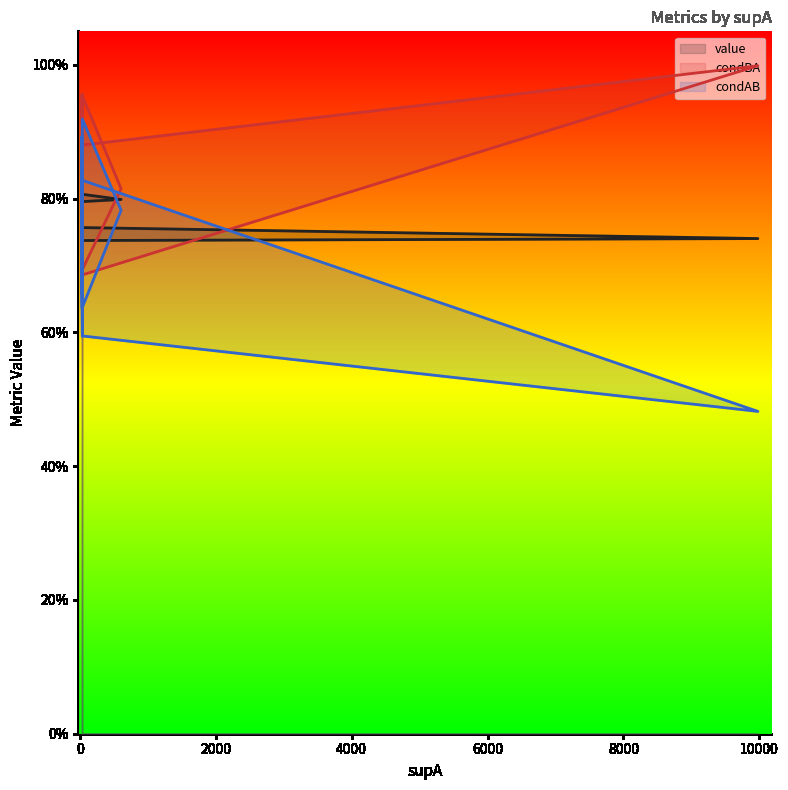

At how many categories does at least one series exceed 0?

15